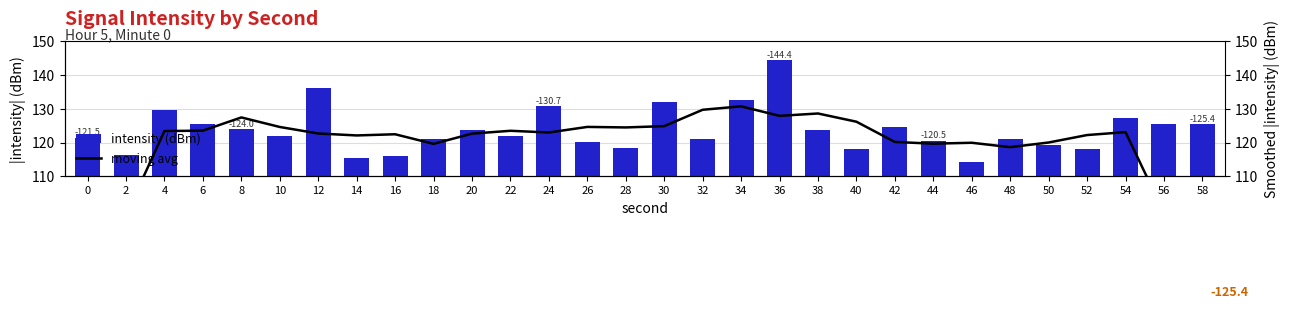

What is the value of the intensity (dBm) bar at the 1st from the left?

121.5